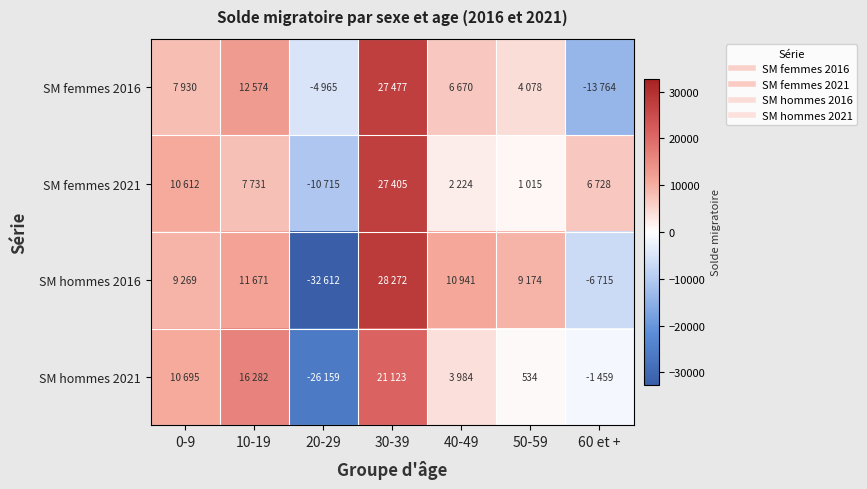

Is the value of SM femmes 2021 at 50-59 greater than the value of SM hommes 2016 at 60 et +?

Yes